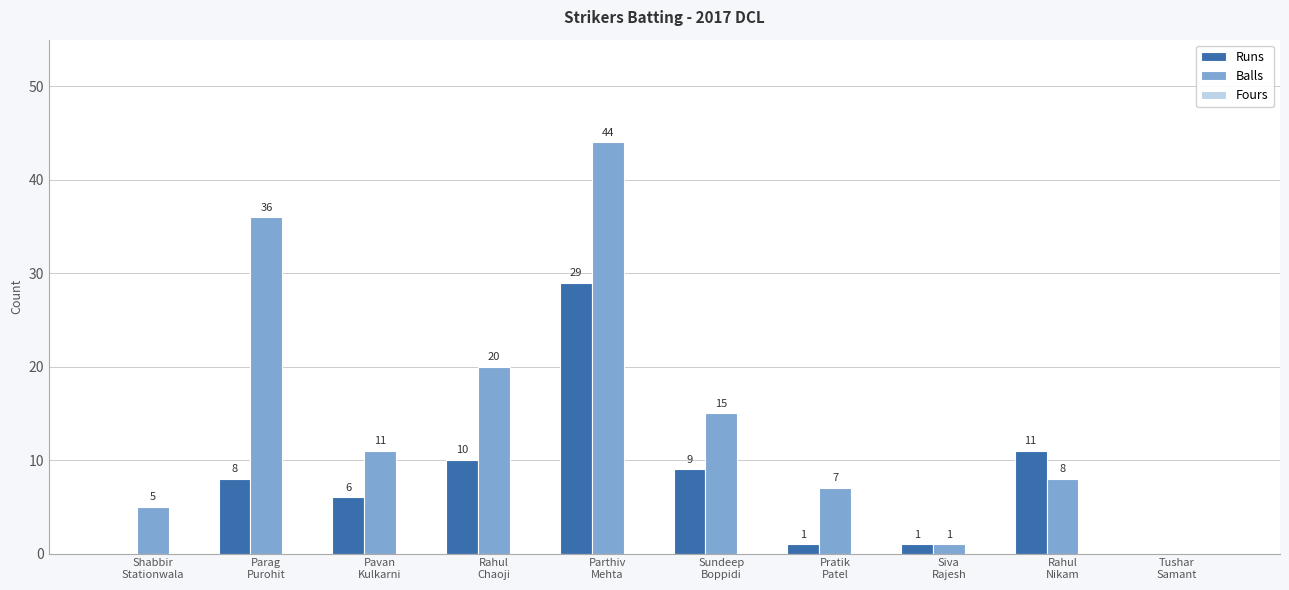

What is the maximum value for Balls?

44